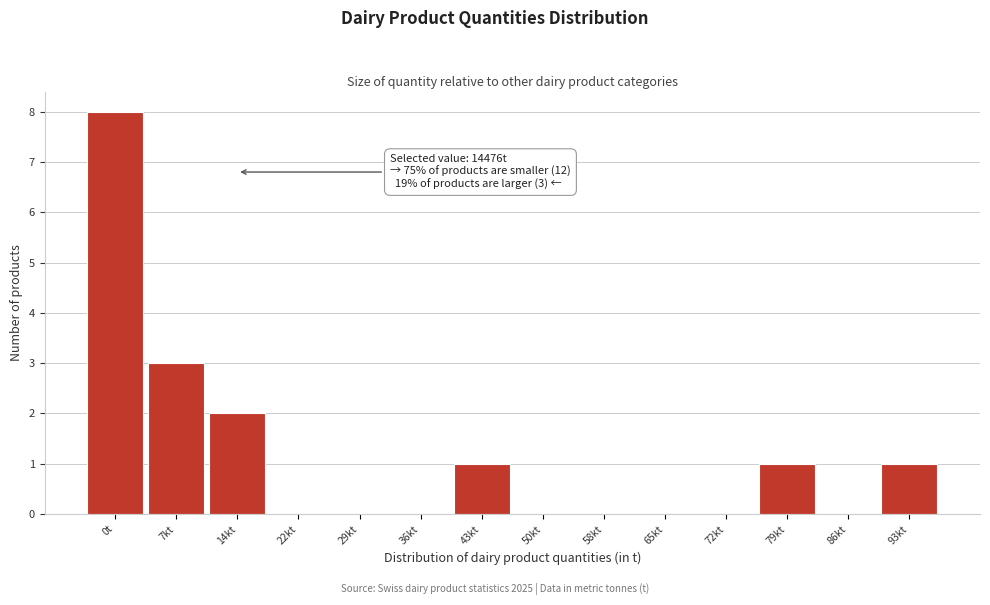

Reading left to right, what are all the values shown in this chart?

0t=8	7kt=3	14kt=2	22kt=0	29kt=0	36kt=0	43kt=1	50kt=0	58kt=0	65kt=0	72kt=0	79kt=1	86kt=0	93kt=1